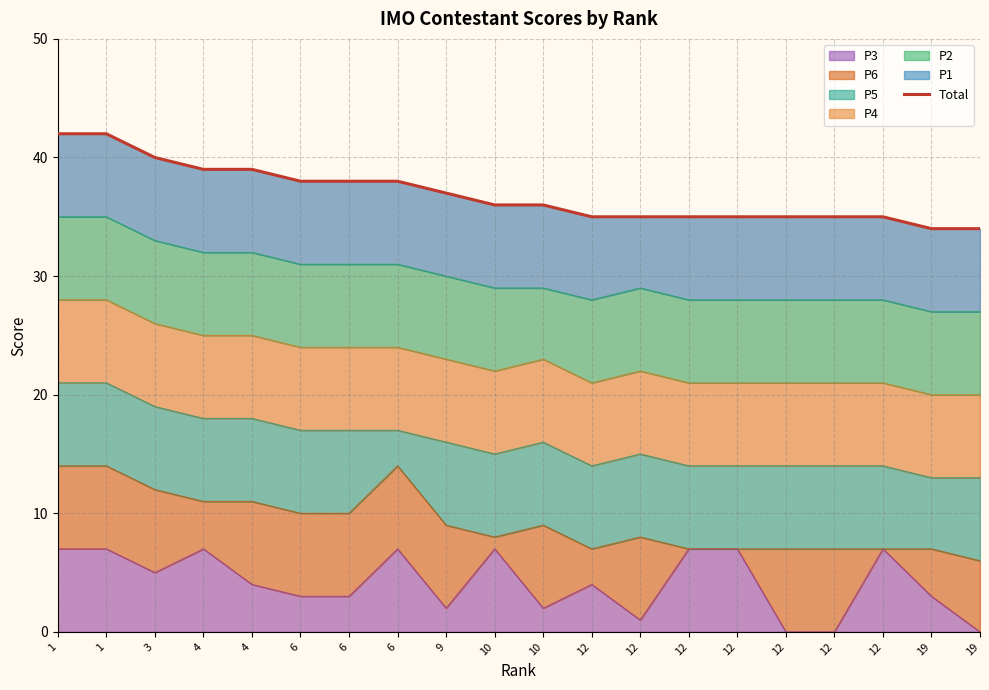

What is the approximate value at 12?

35